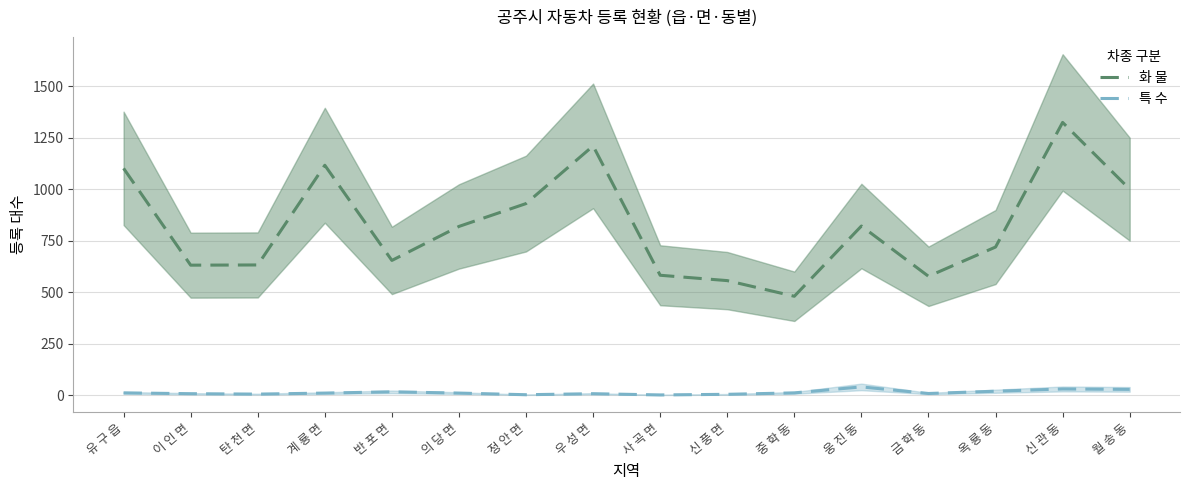

Does the chart have visible grid lines?

Yes